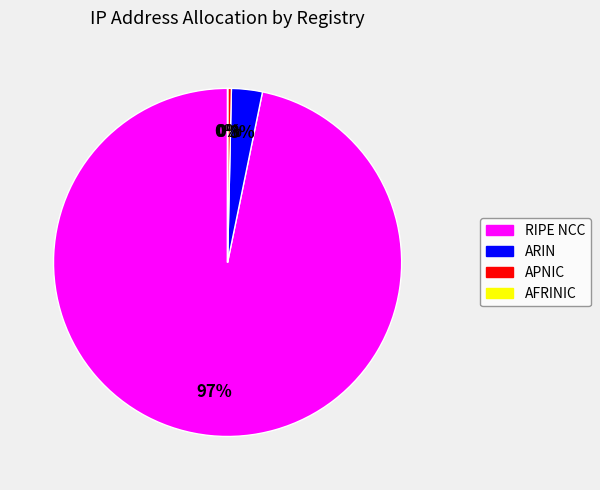

Which category has the biggest portion of the pie?

RIPE NCC